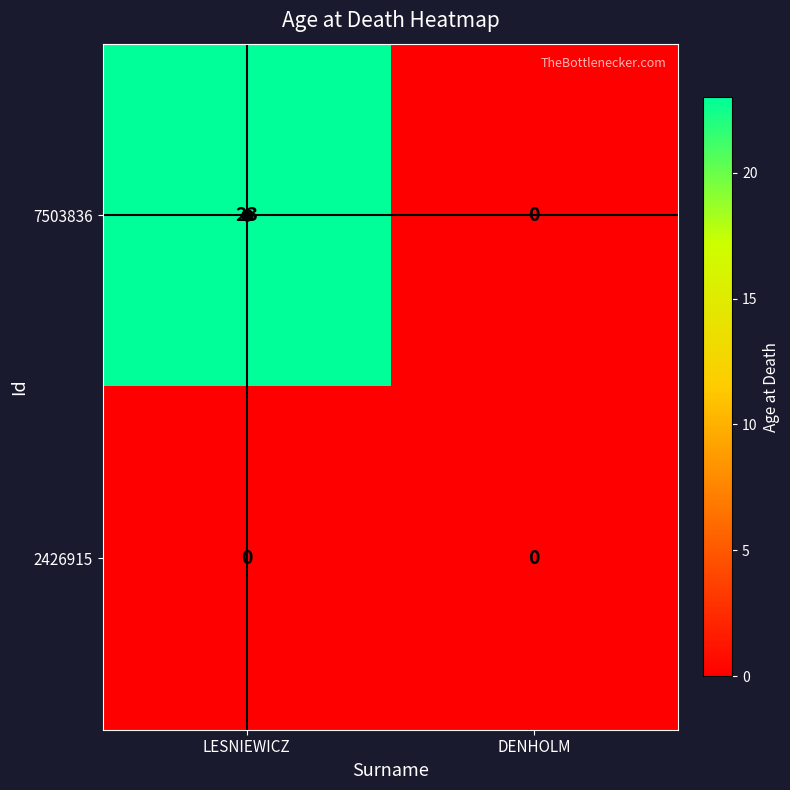

What is the sum of the 7503836 values at LESNIEWICZ and DENHOLM?

23